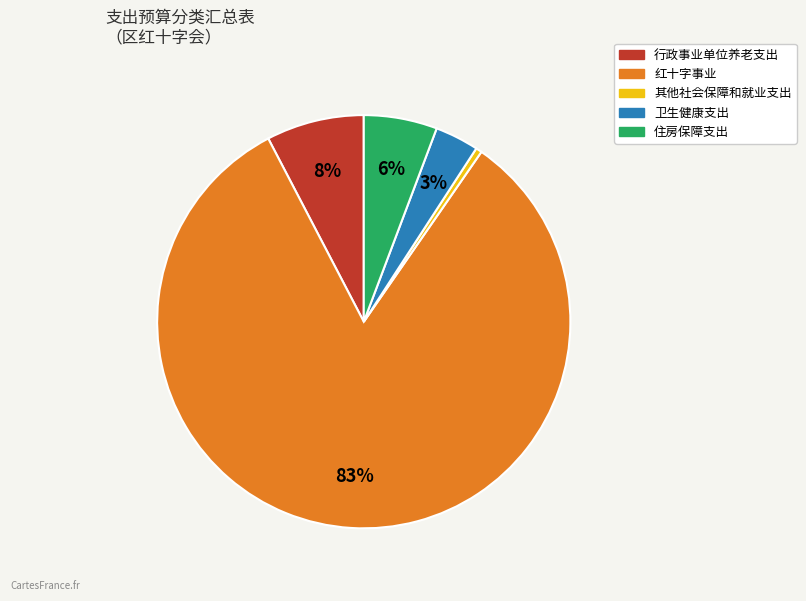

How many segments does this pie chart have?

5